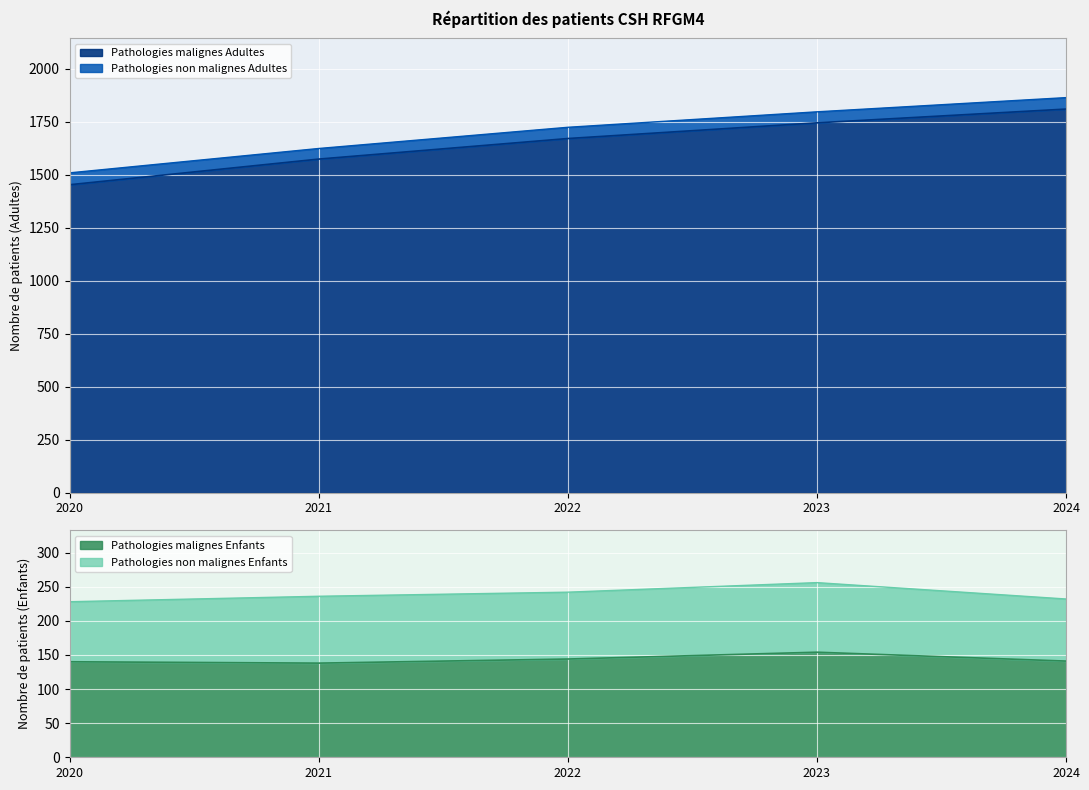

Rank the categories by Pathologies malignes Adultes value from highest to lowest.

2024, 2023, 2022, 2021, 2020